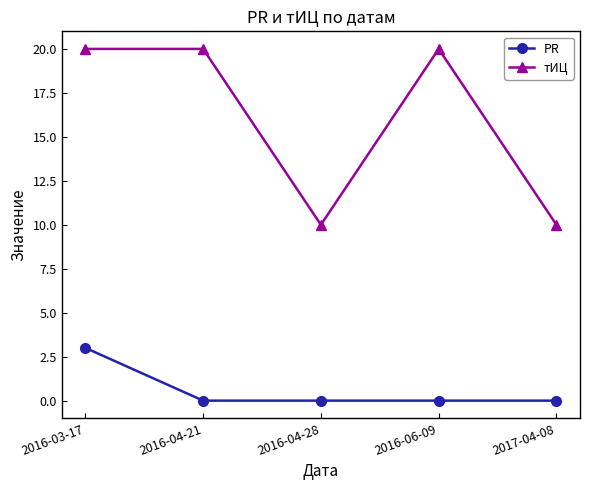

Is this an area chart (filled region under the line)?

No